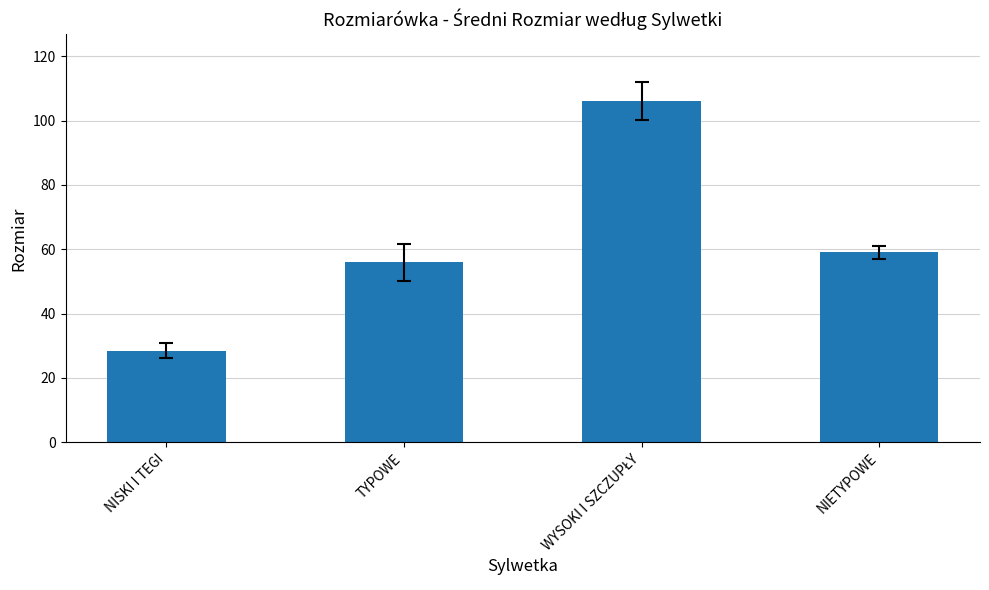

What is the change in value from TYPOWE to NIETYPOWE?

+3.0